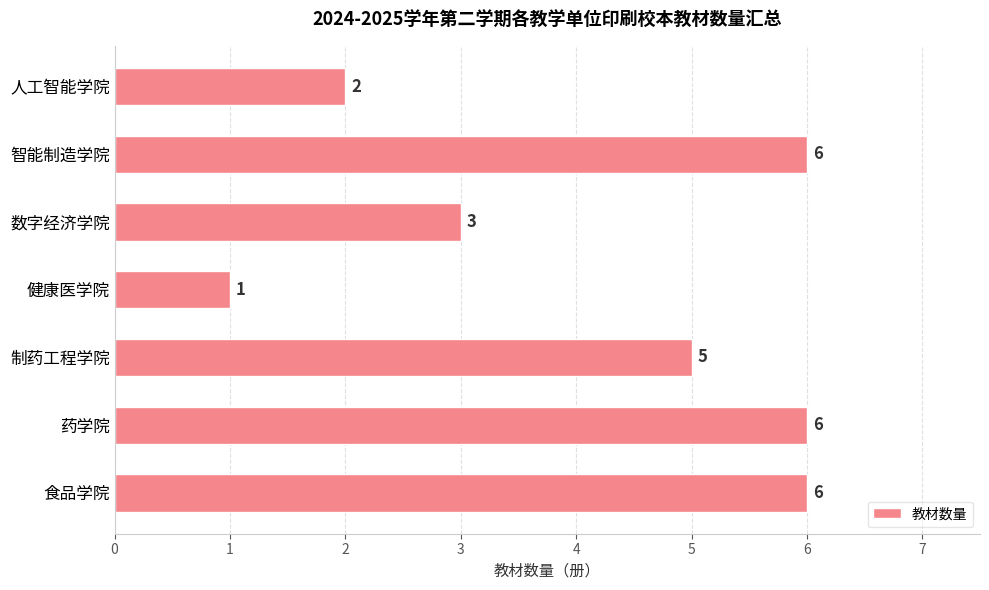

What is the ratio of the value at 食品学院 to the value at 制药工程学院?

1.2